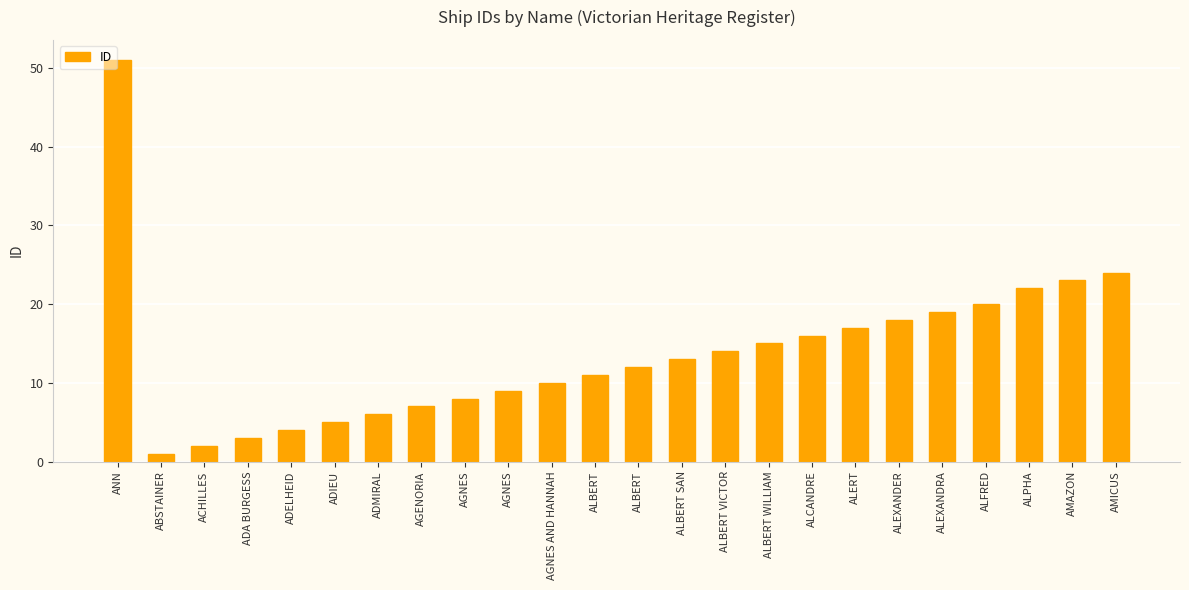

How many distinct data groups are displayed?

1